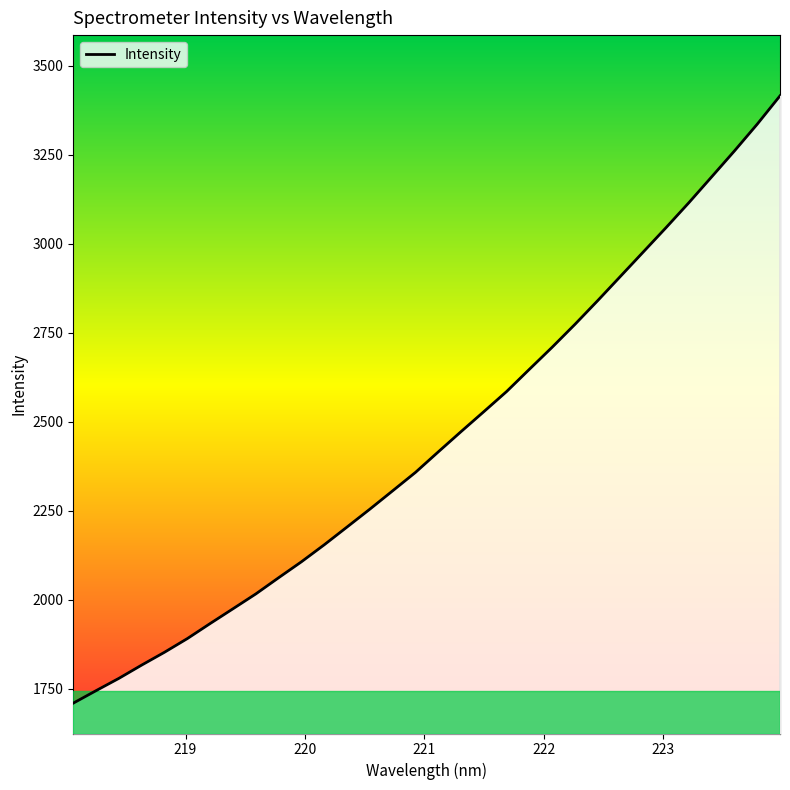

What is the maximum value shown in the chart?

3415.7